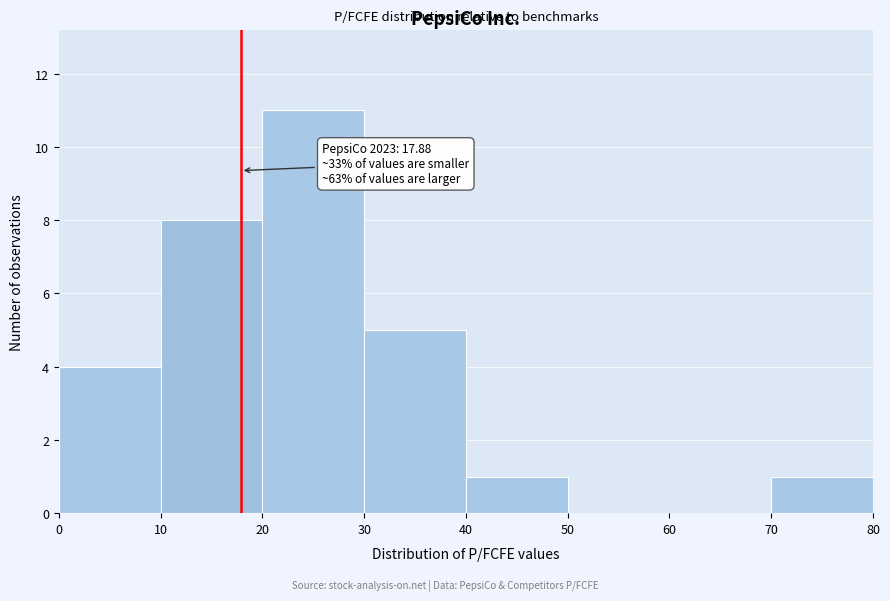

Over which range of the x-axis is the bar tallest?

20 to 30